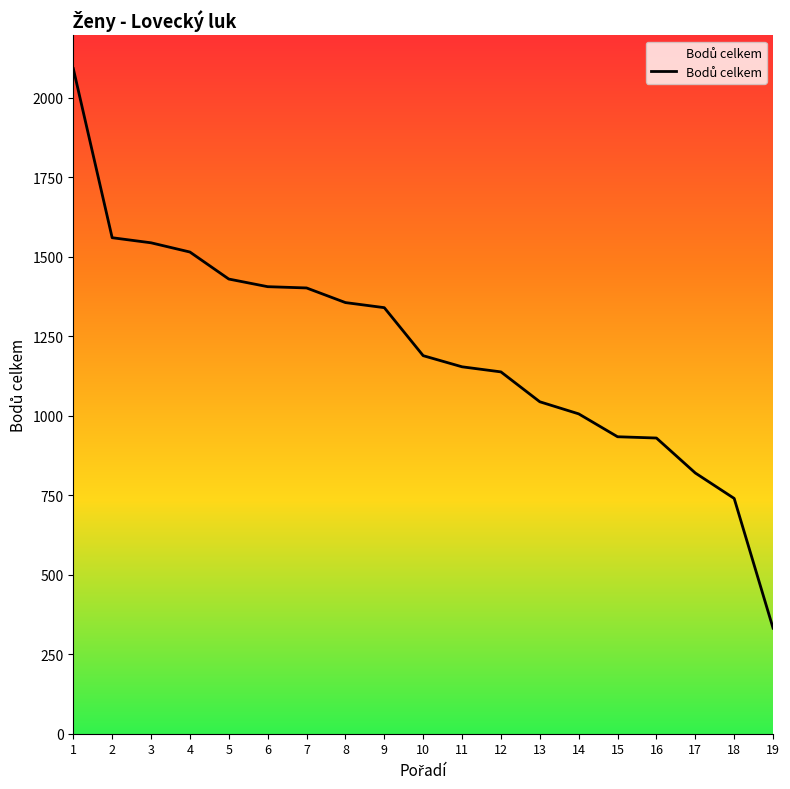

What is the minimum value shown in the chart?

332